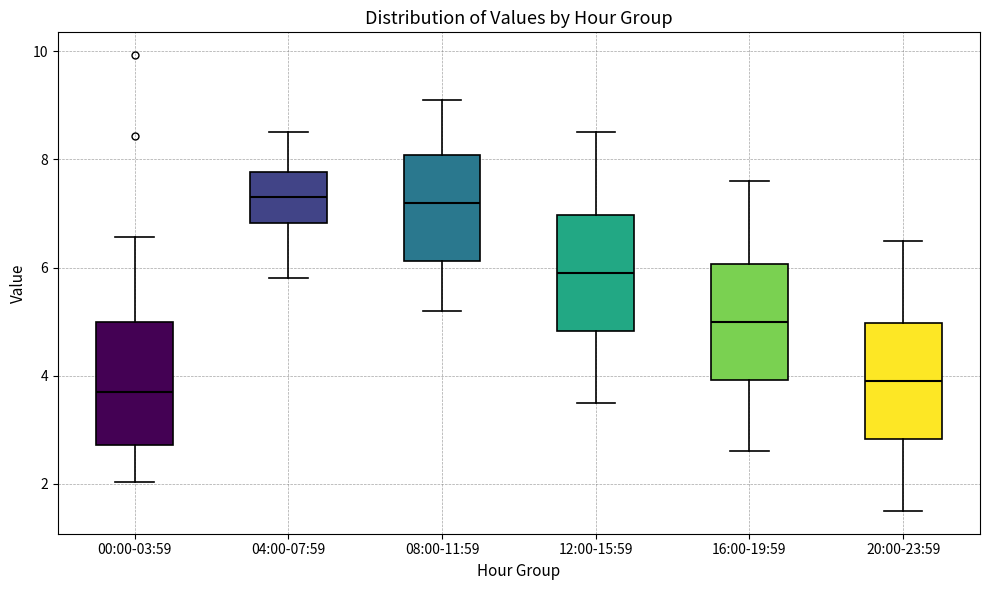

Where is the upper edge of the box for 20:00-23:59 on the y-axis? The values are not printed on the chart, so give them approximately, as read against the axis.

5.0